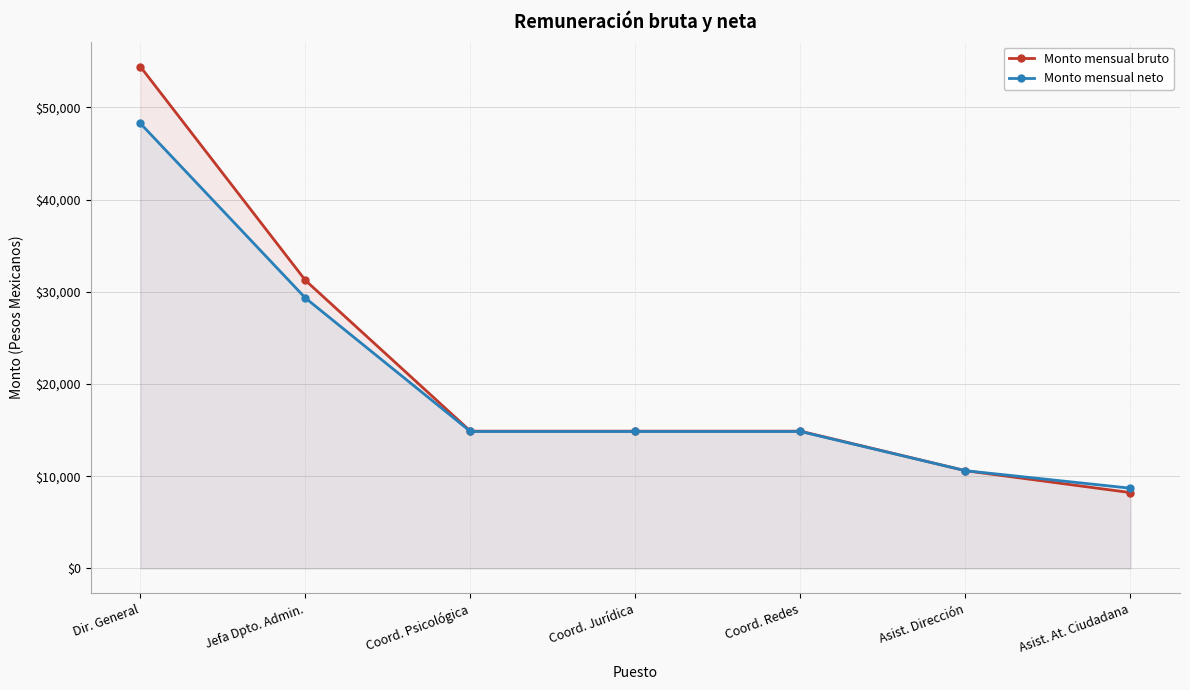

How many values in the Monto mensual bruto series exceed 14885?

2